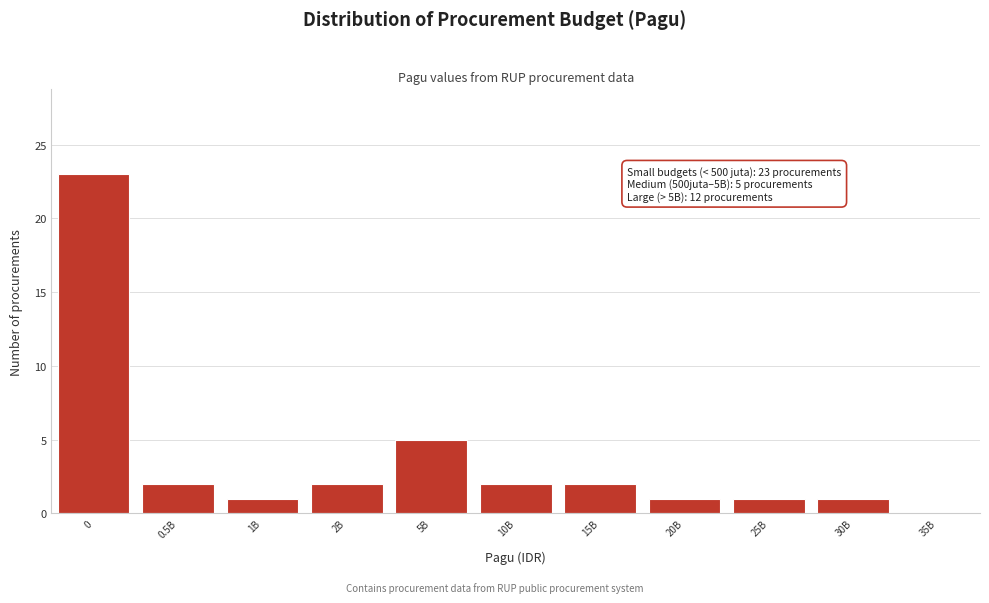

Reading left to right, extract all data points from this chart.

0=23	0.5B=2	1B=1	2B=2	5B=5	10B=2	15B=2	20B=1	25B=1	30B=1	35B=0